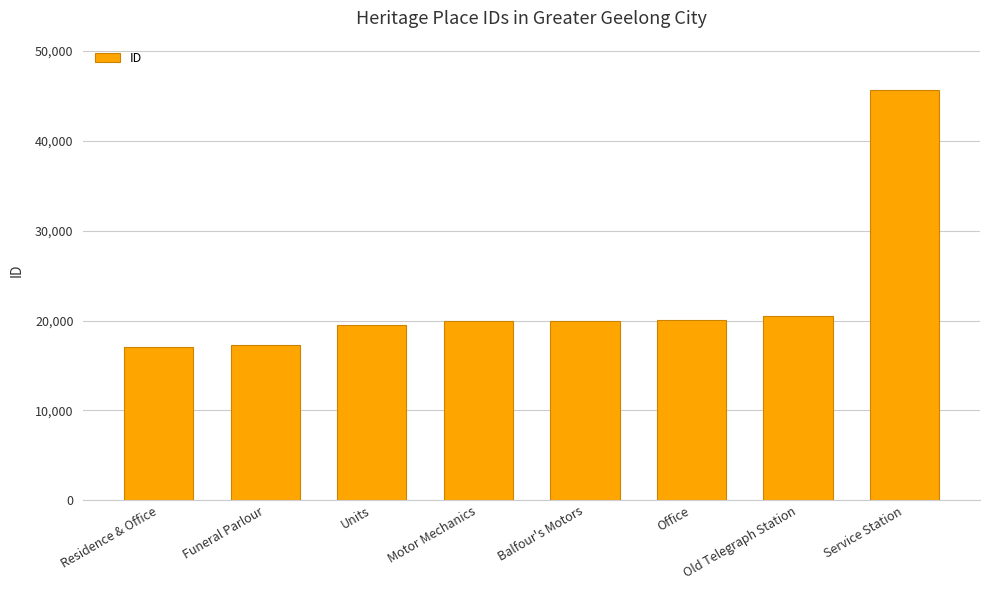

What is the label of the 2nd bar from the right?

Old Telegraph Station